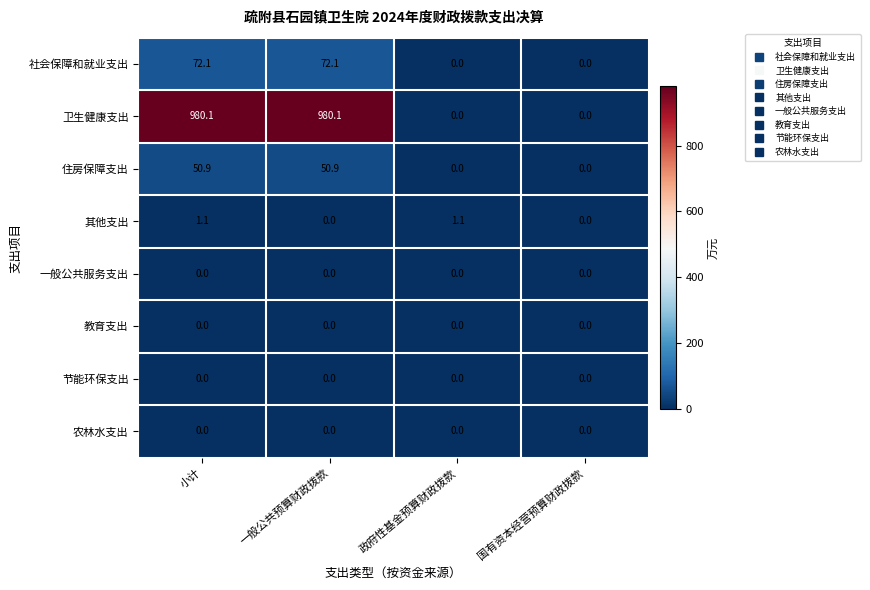

How many series are shown in this chart?

8